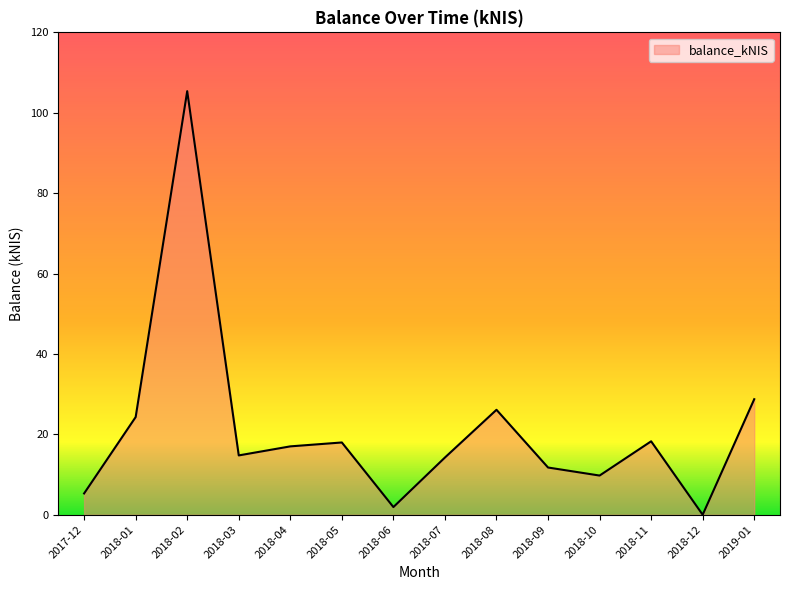

How many lines are shown in the chart?

1